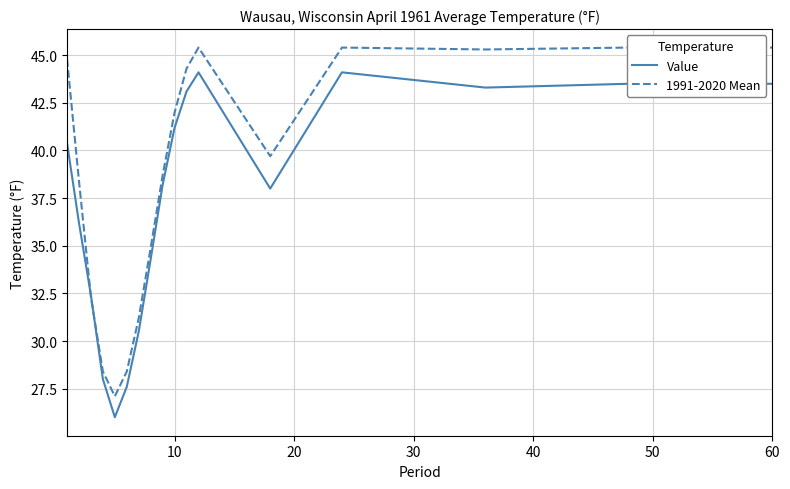

True or false: Value has a value of 41.2 at 10.

True